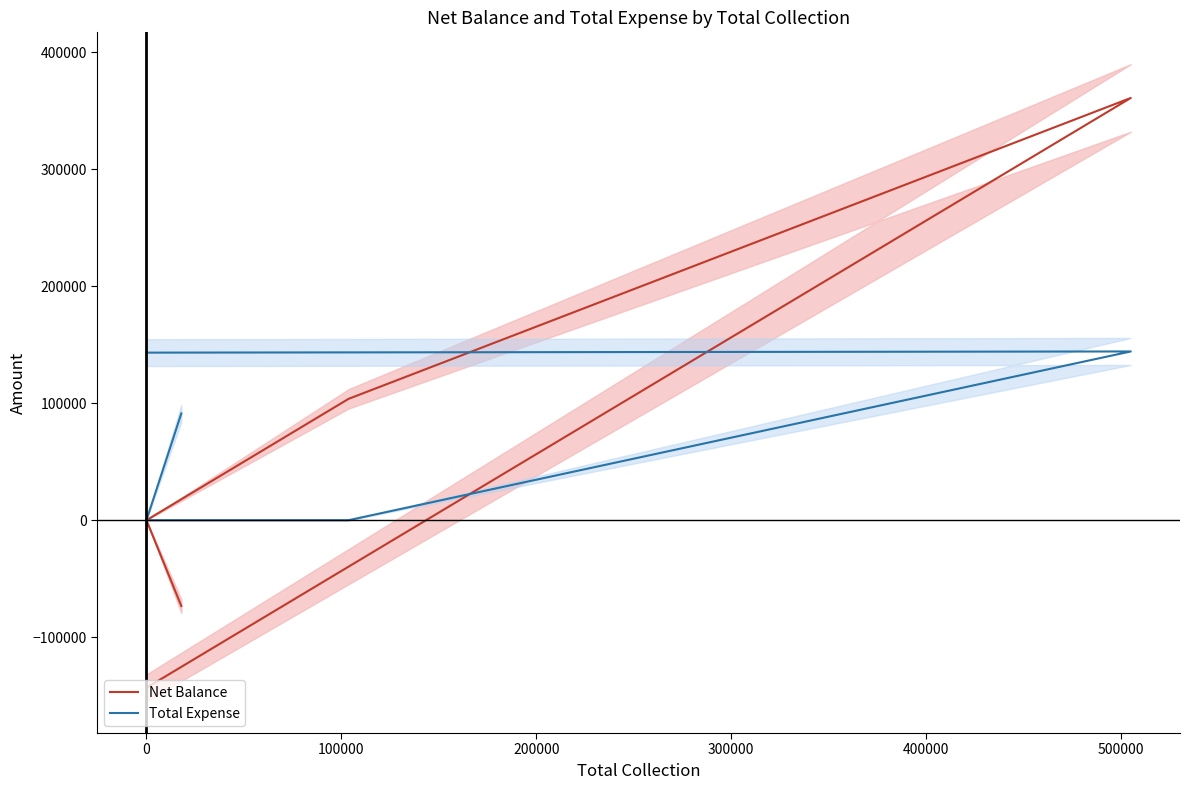

How many data points in Net Balance are less than 0?

2